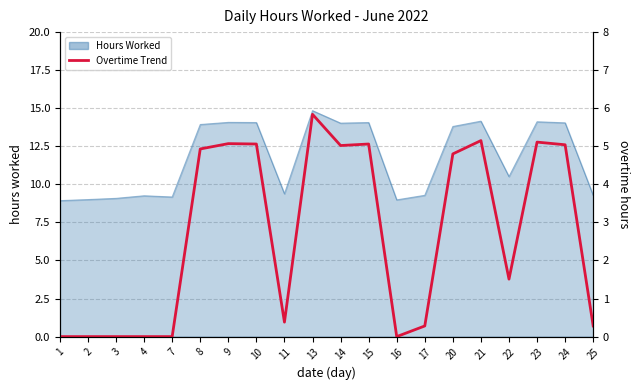

What is the difference between the maximum and minimum values?

5.8